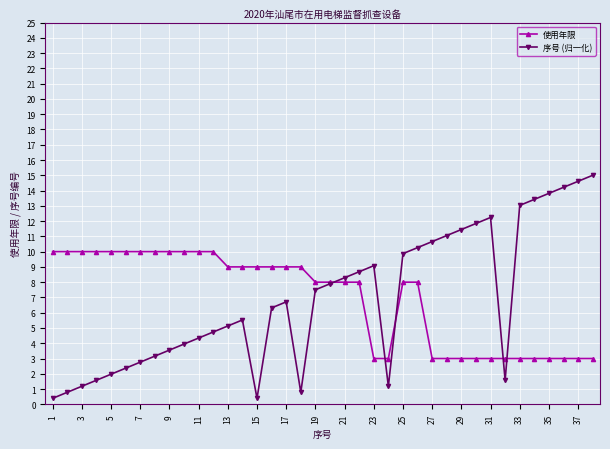

What are all the series names shown in the legend?

使用年限, 序号 (归一化)